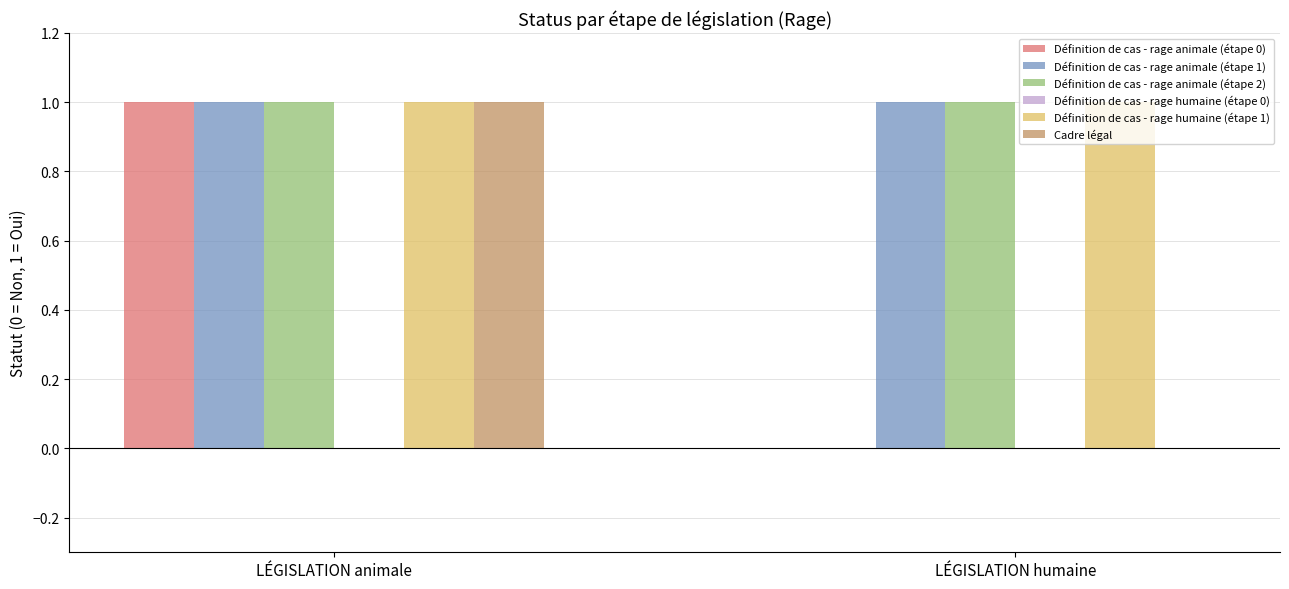

At which category is the sum across all series the highest?

LÉGISLATION animale